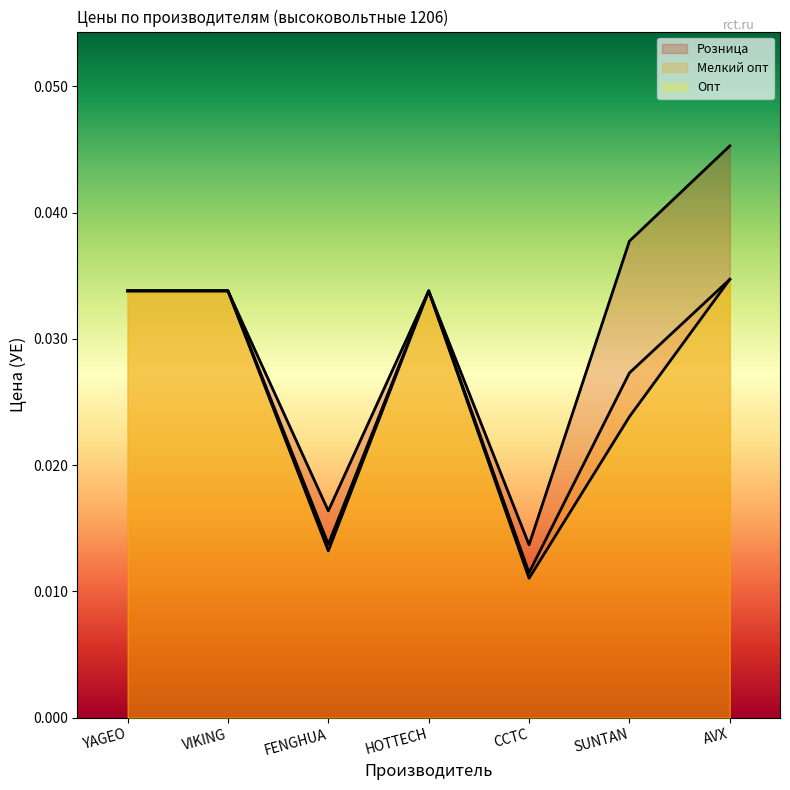

The value of Опт at SUNTAN is 0.0. True or false?

True